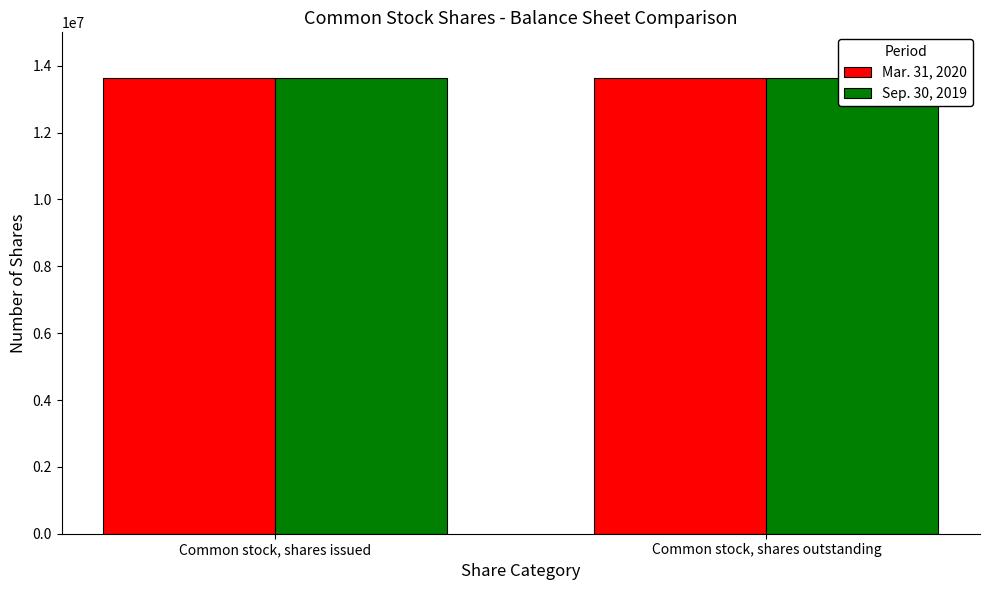

Reading left to right, list all the values displayed in this chart.

Mar. 31, 2020: Common stock, shares issued=13627639	Common stock, shares outstanding=13627639
Sep. 30, 2019: Common stock, shares issued=13641805	Common stock, shares outstanding=13641805